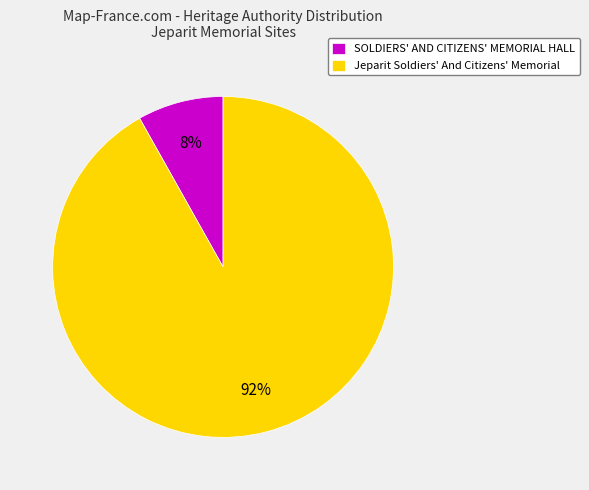

Between SOLDIERS' AND CITIZENS' MEMORIAL HALL and Jeparit Soldiers' And Citizens' Memorial, which is larger?

Jeparit Soldiers' And Citizens' Memorial